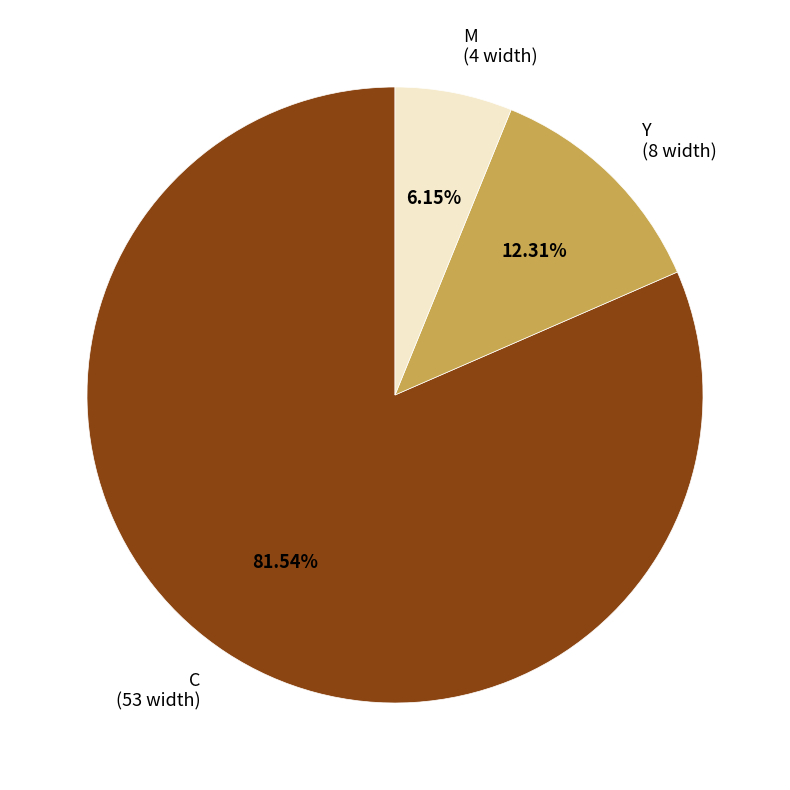

How many segments does this pie chart have?

3